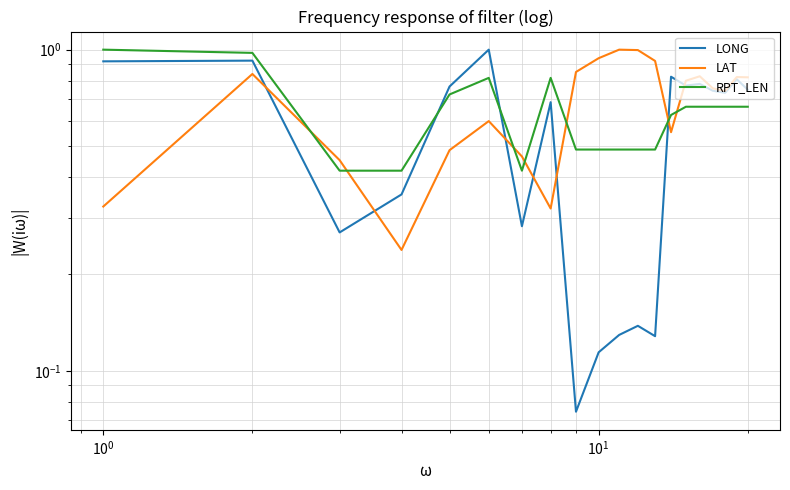

Which series has the largest range (max minus min)?

LONG